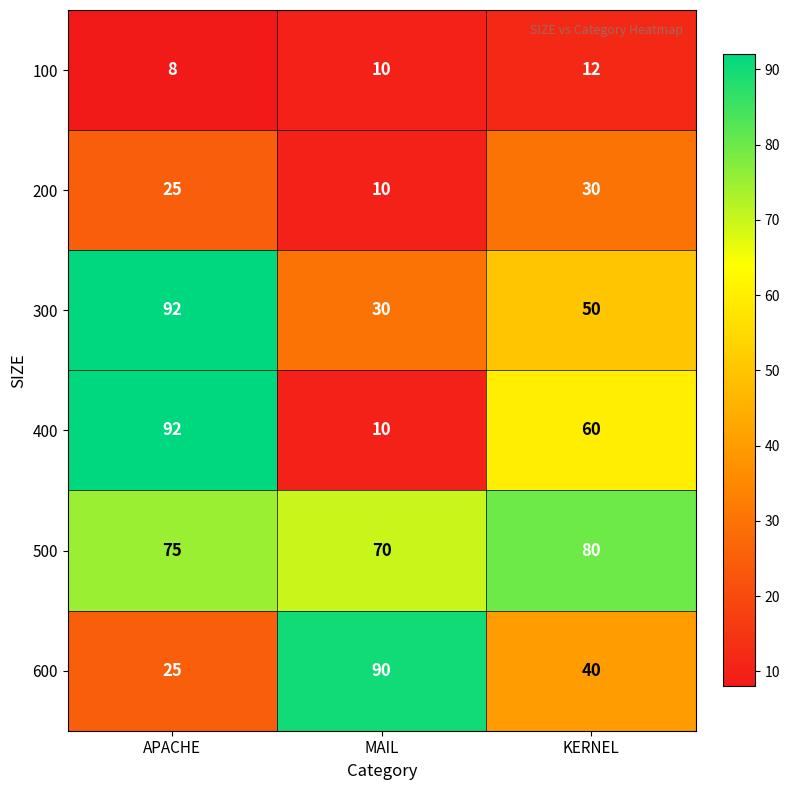

Which series has the largest total across all categories?

500